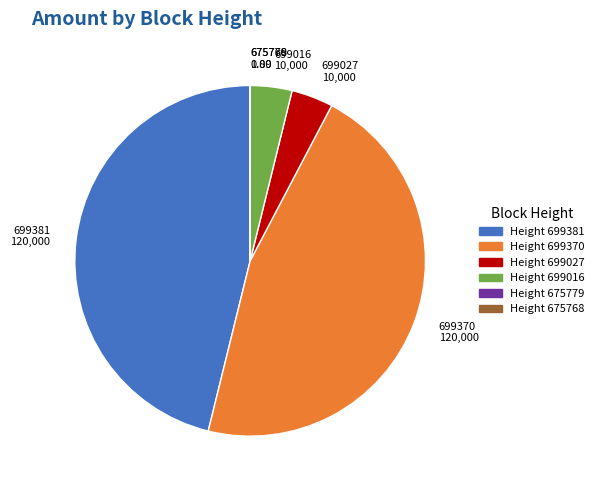

Is the sum of 699370 120,000 and 699381 120,000 greater than half?

Yes